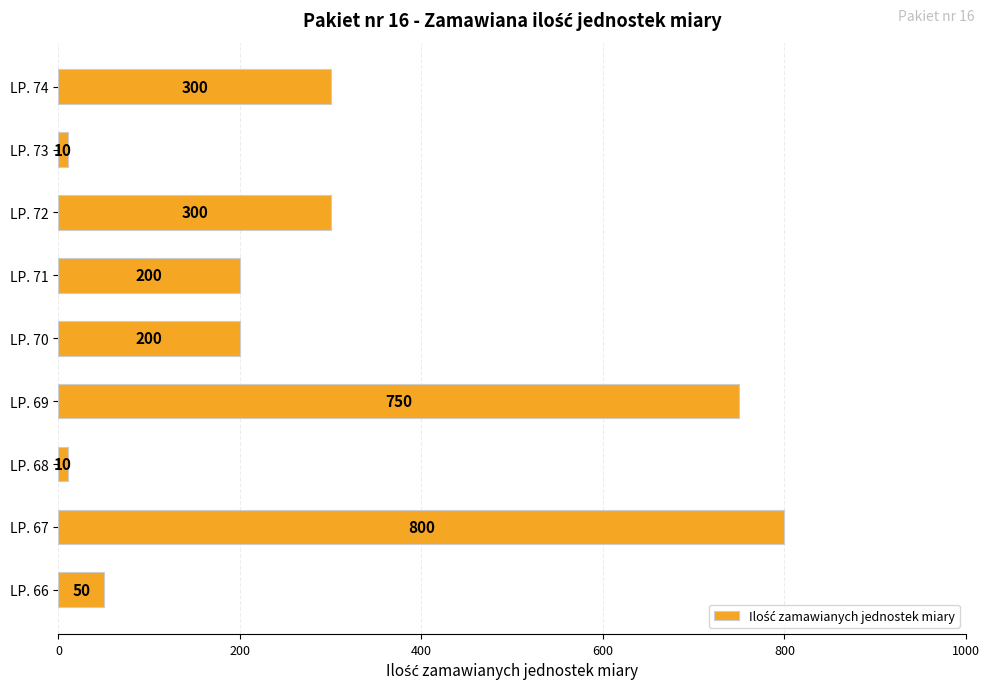

What is the greatest value displayed?

800